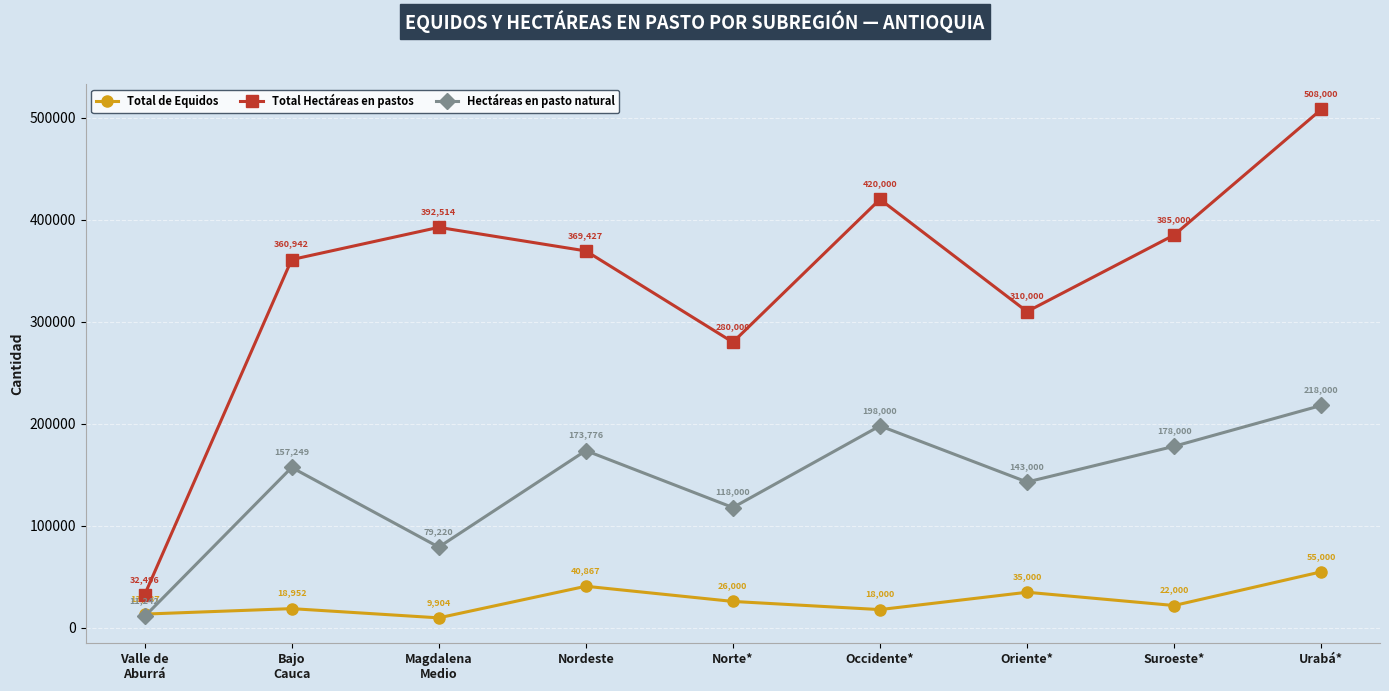

Which series has the largest range (max minus min)?

Total Hectáreas en pastos